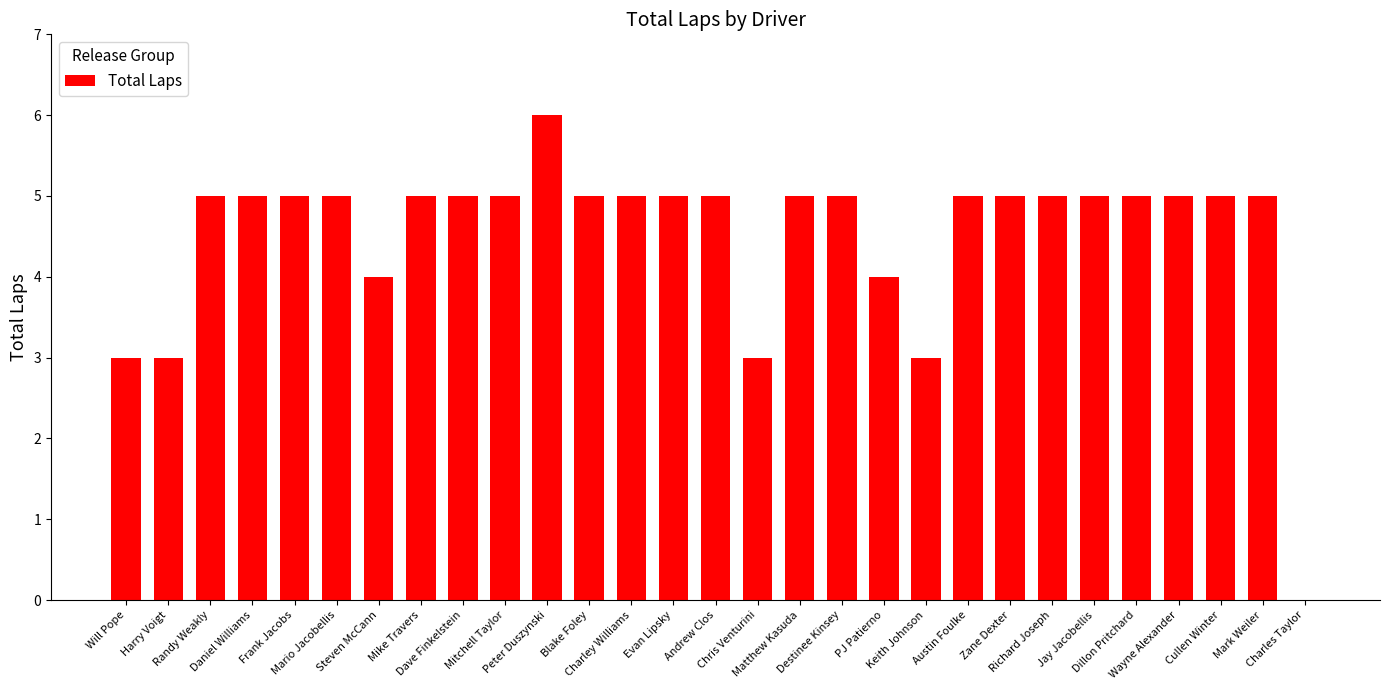

Between Cullen Winter and Charles Taylor, which is larger?

Cullen Winter